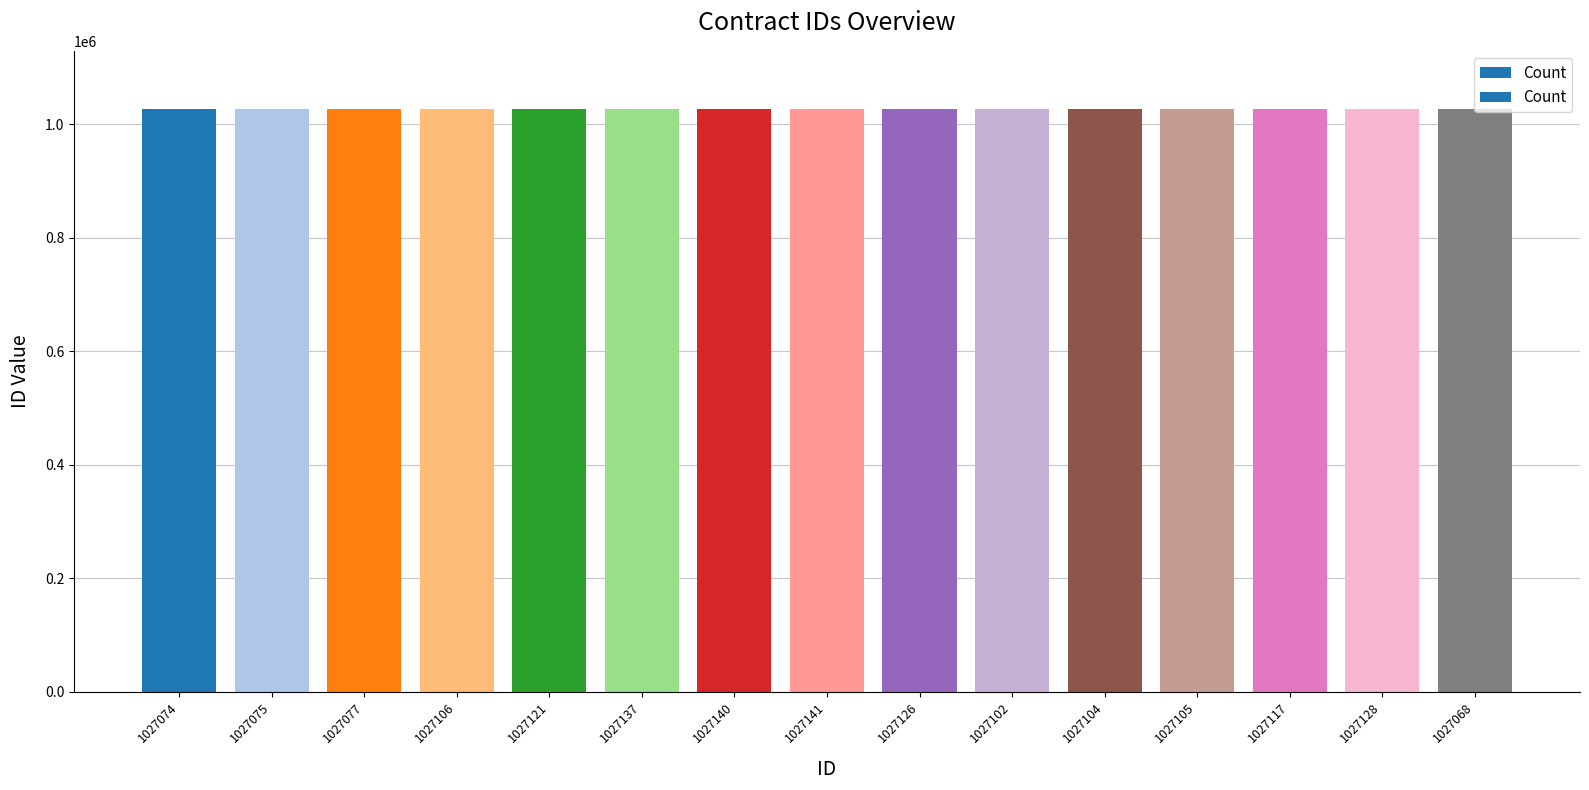

Is it true that the value at 1027137 is 375696?

False